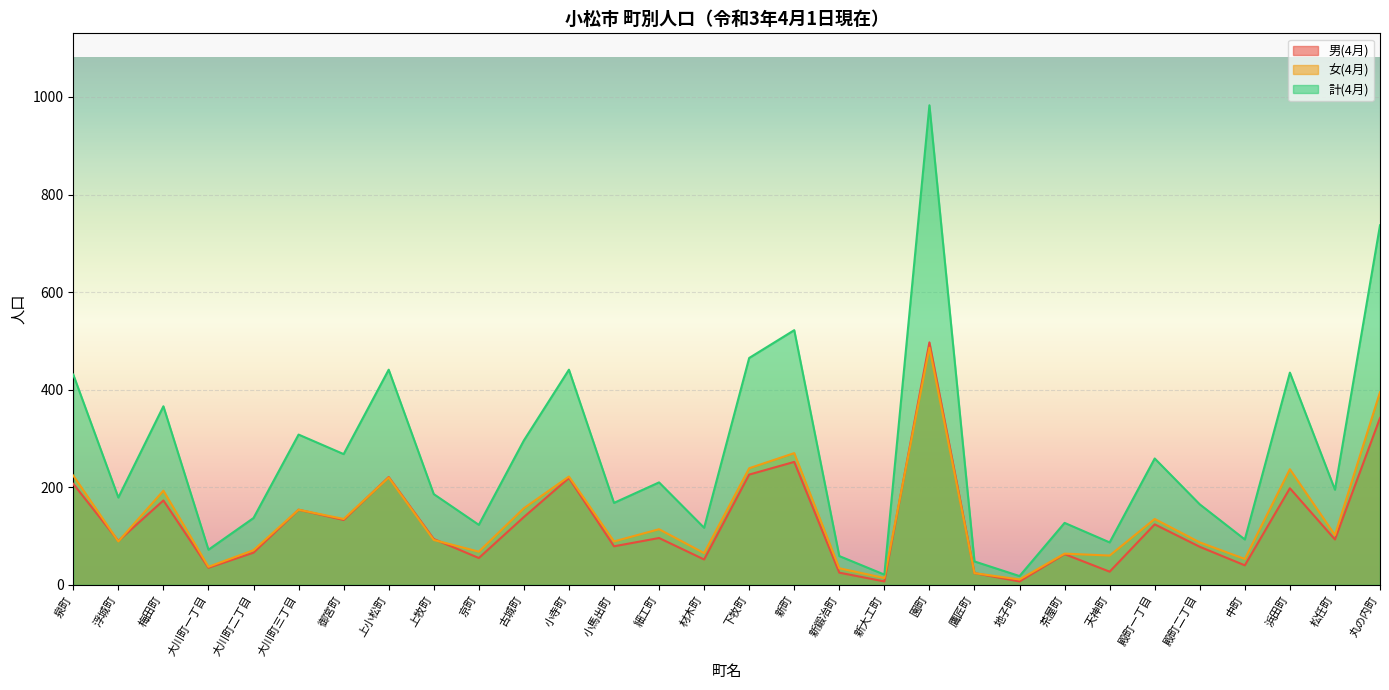

What is the difference between the maximum and minimum values in the 女(4月) series?

475